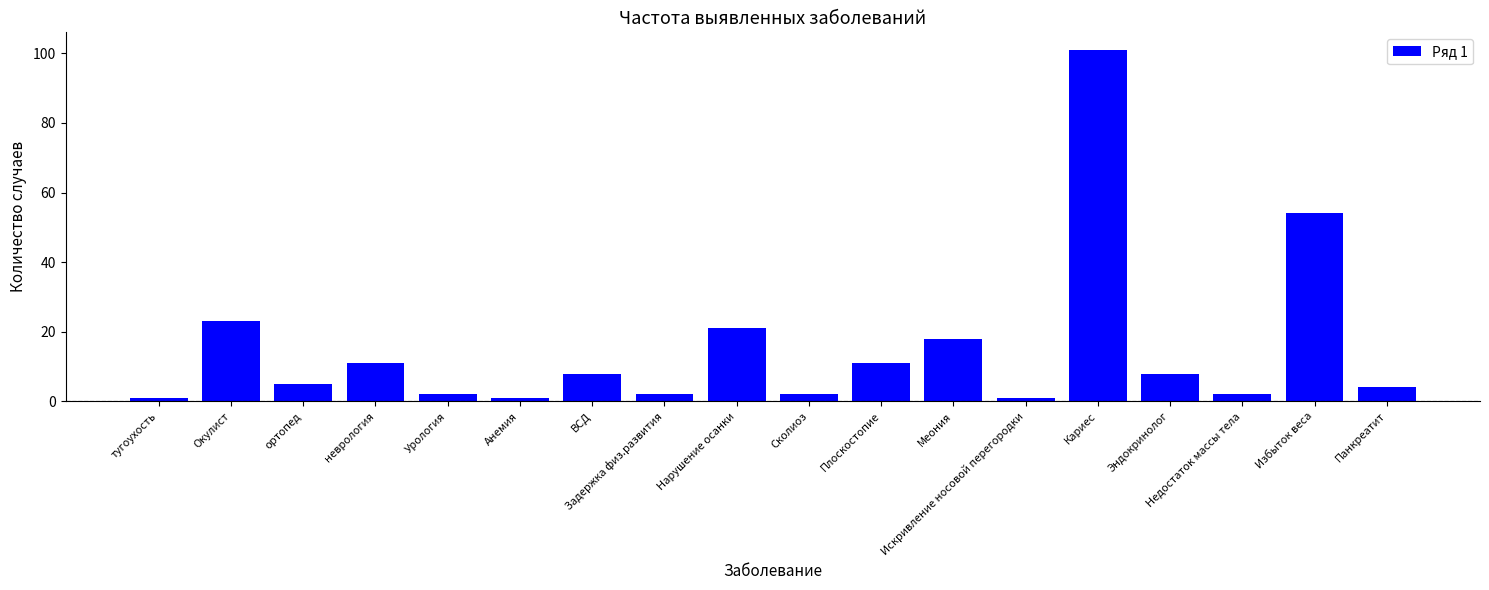

What is the difference between the second highest and second lowest values?

53